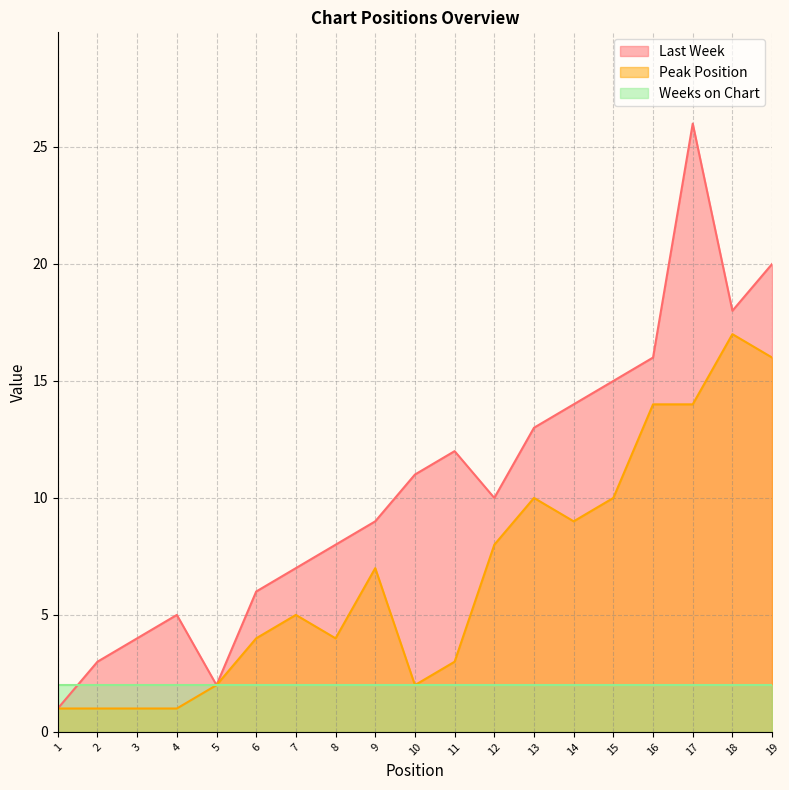

Where is Last Week nearest to the value 13?

13